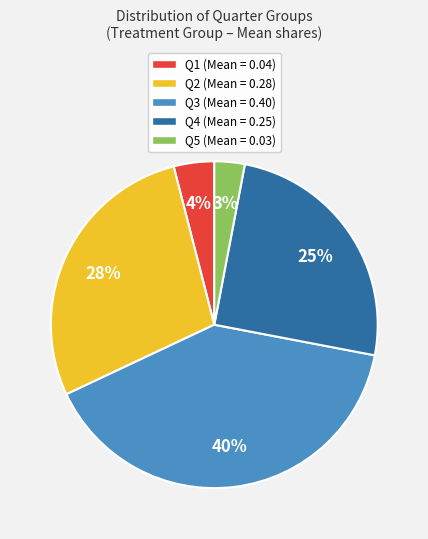

Which category has the smallest portion of the pie?

Q5